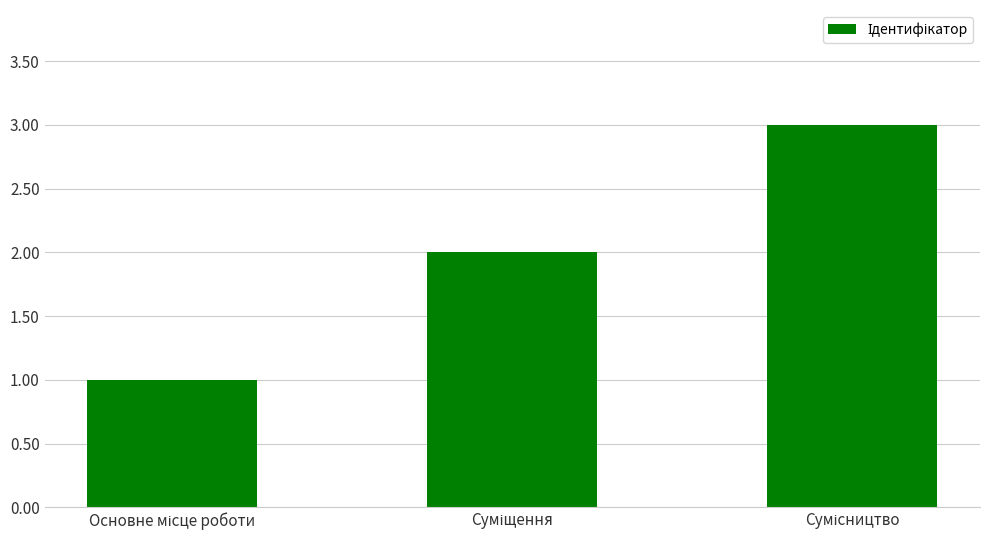

What is the sum of all values?

6